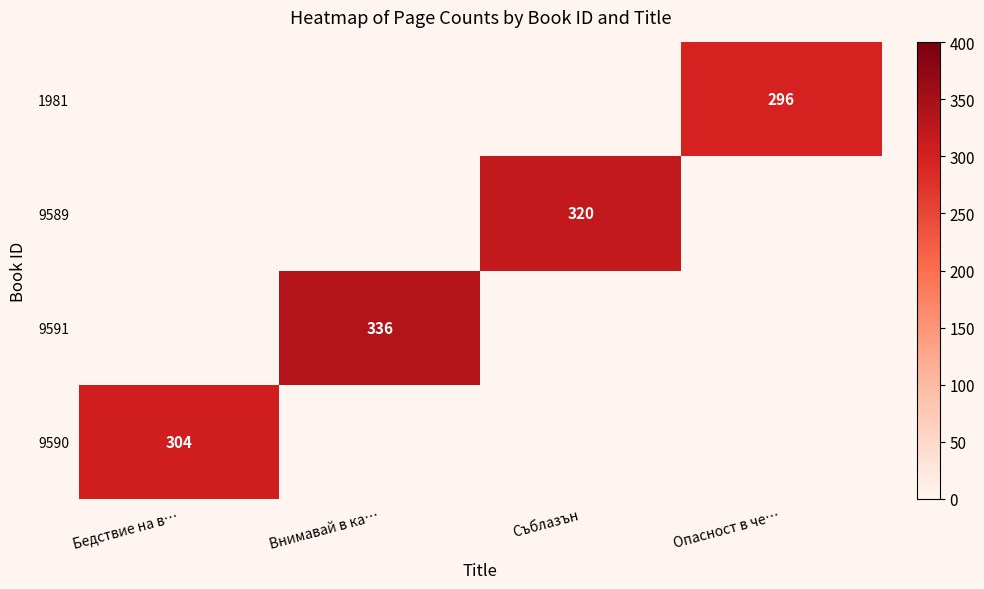

Is the value of 9590 at Бедствие на в… greater than the value of 9589 at Съблазън?

No